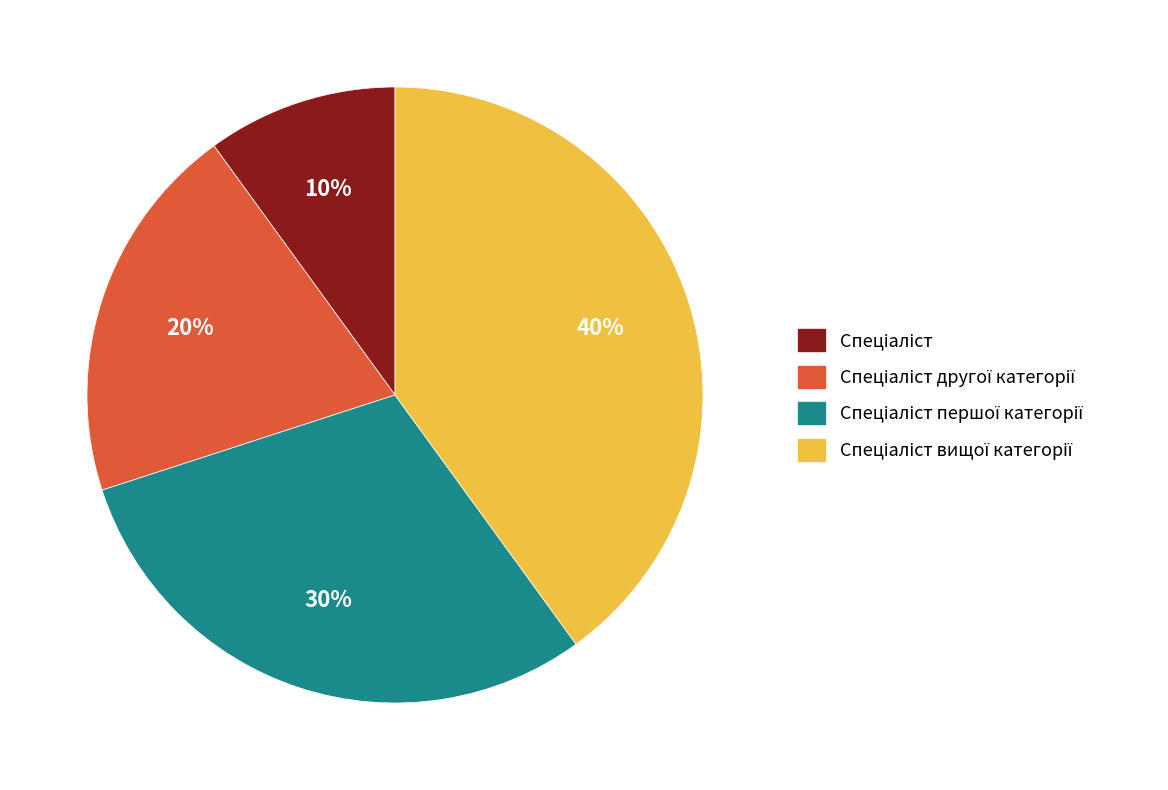

Does any single category account for the majority?

No